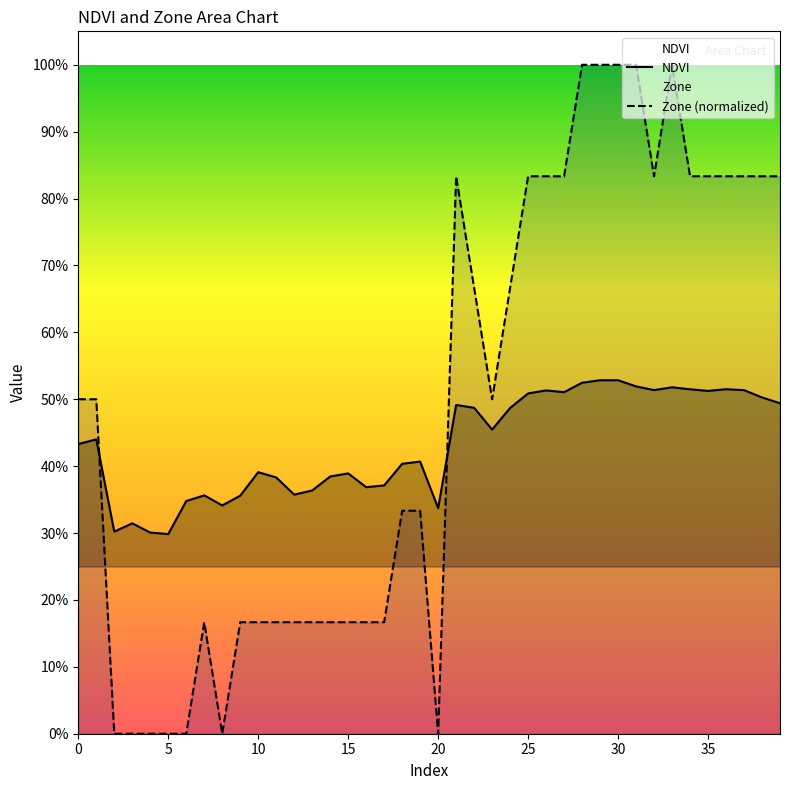

Does the chart display data point markers on the line(s)?

No